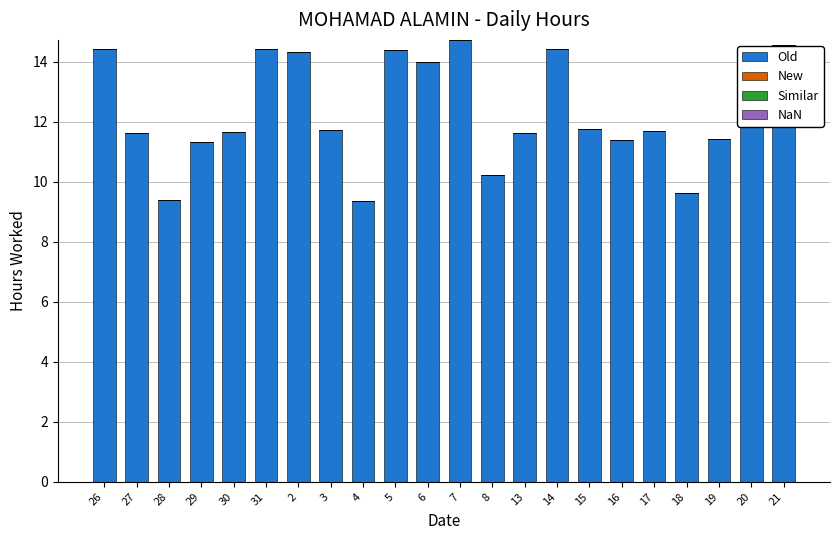

What is the minimum value shown in the chart?

9.4